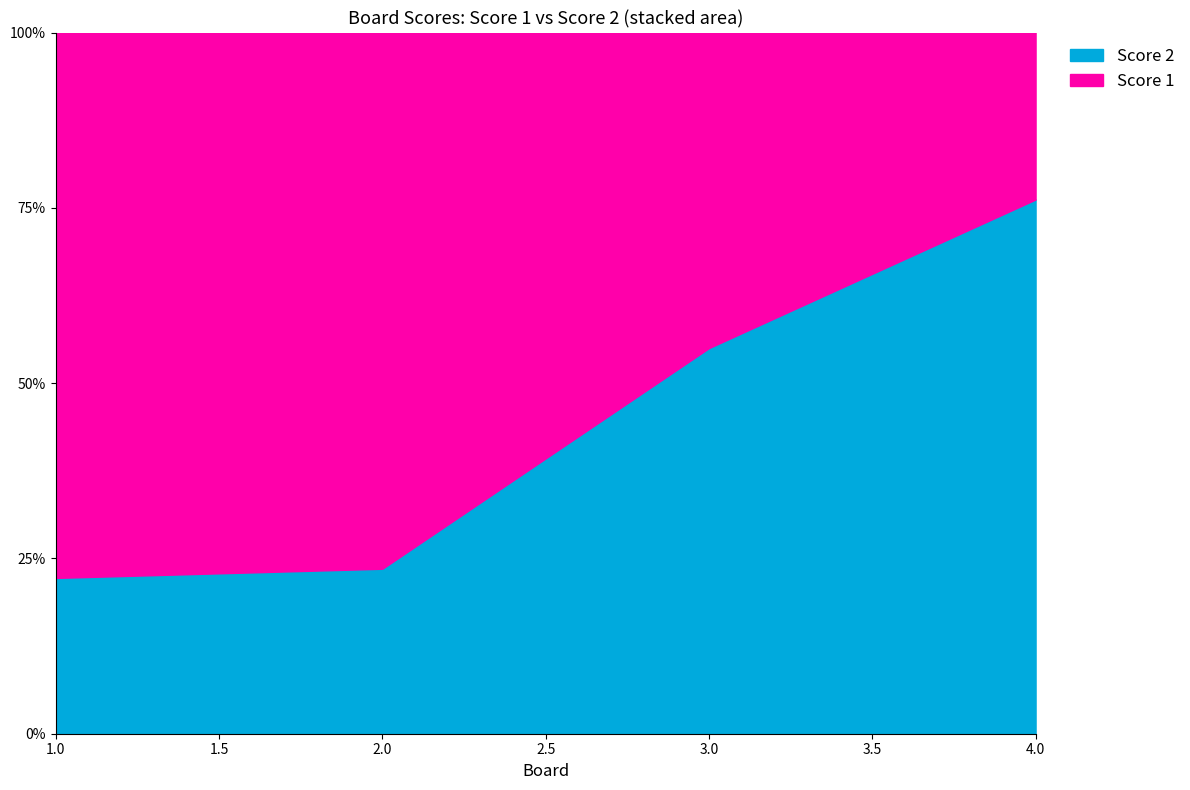

What is the difference between the second highest and minimum values in the Score 2 series?

9